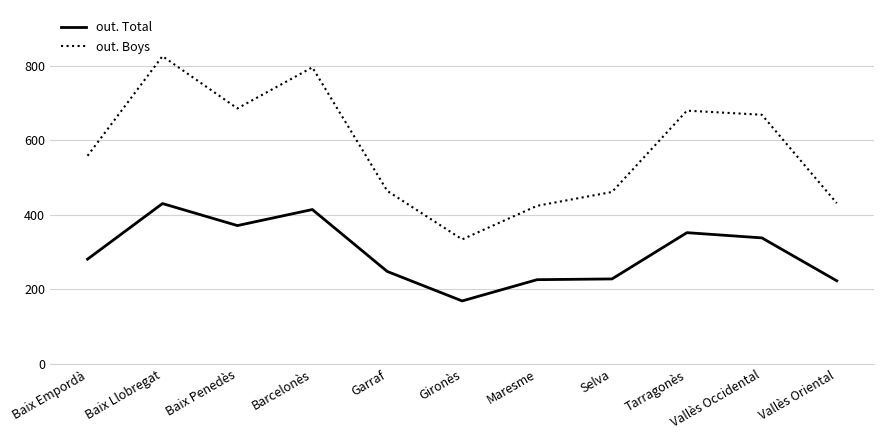

Rank the series by their average value, from lowest to highest.

out. Total, out. Boys